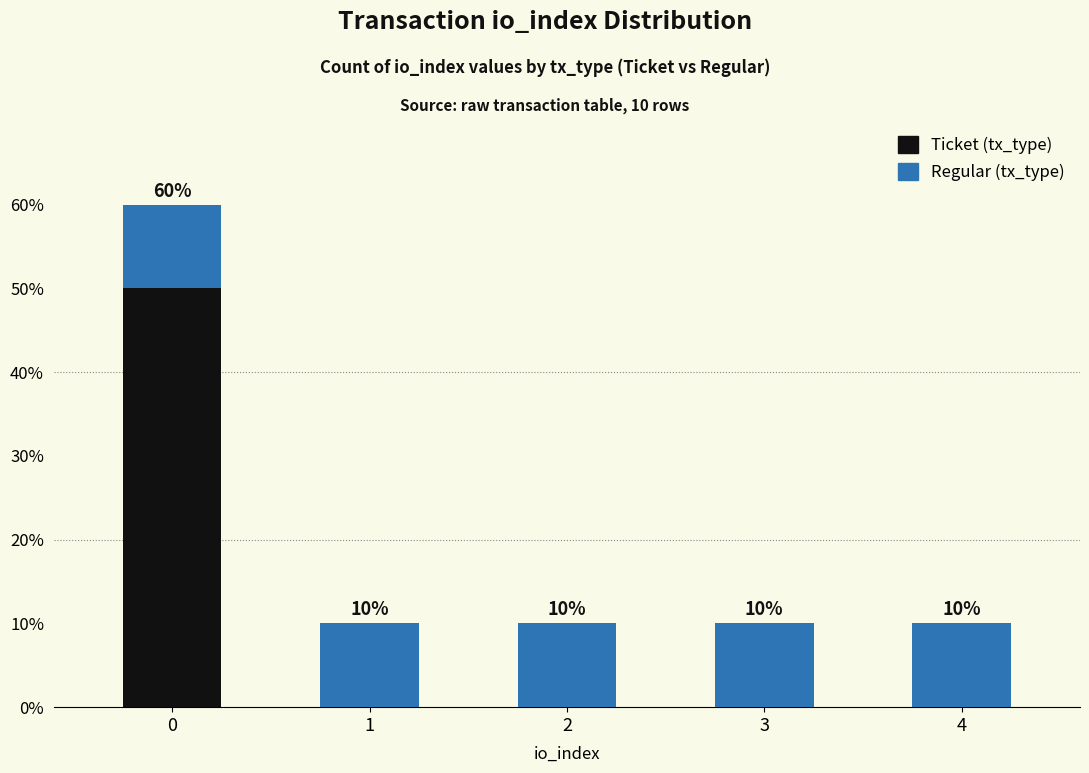

Does the chart contain stacked bars?

Yes